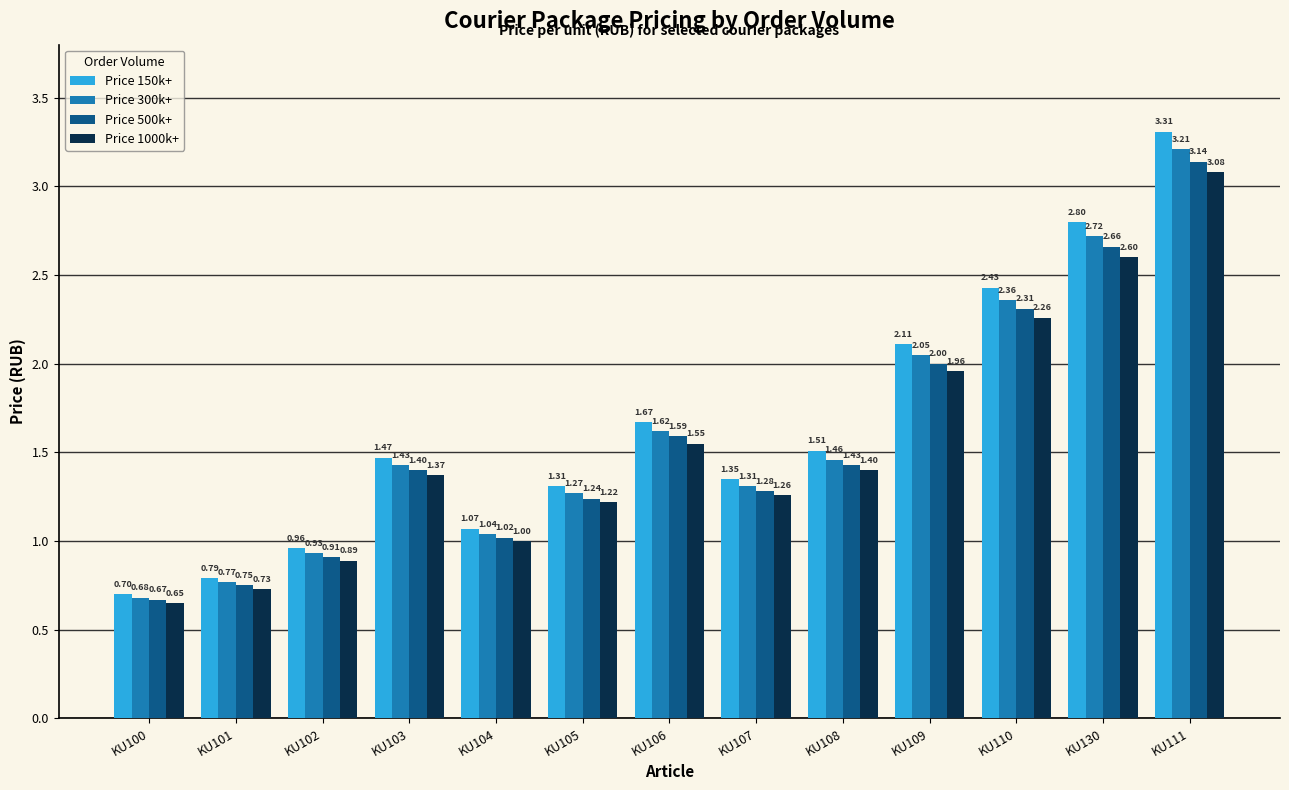

The value of Price 1000k+ at KU130 is 2.6. True or false?

True